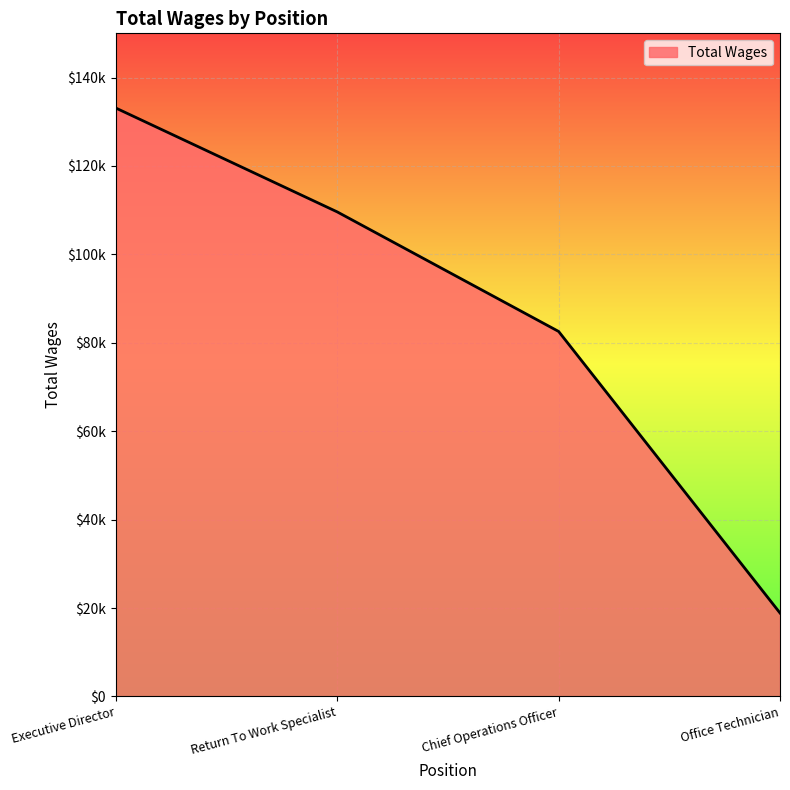

Reading right to left, what are all the values shown in this chart?

Office Technician=18880	Chief Operations Officer=82568	Return To Work Specialist=109607	Executive Director=133097